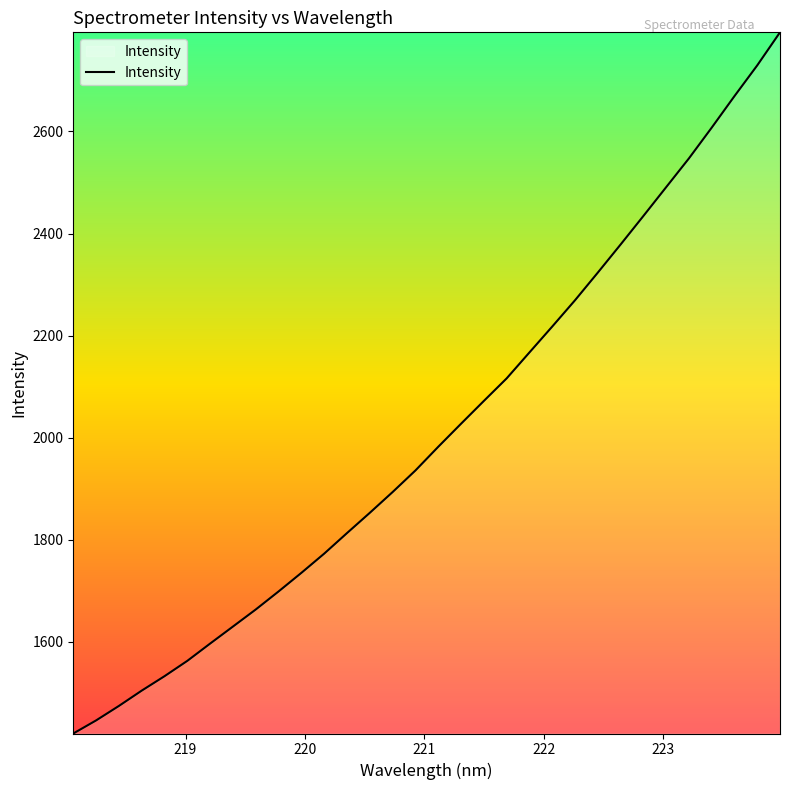

What is the maximum value shown in the chart?

2794.0